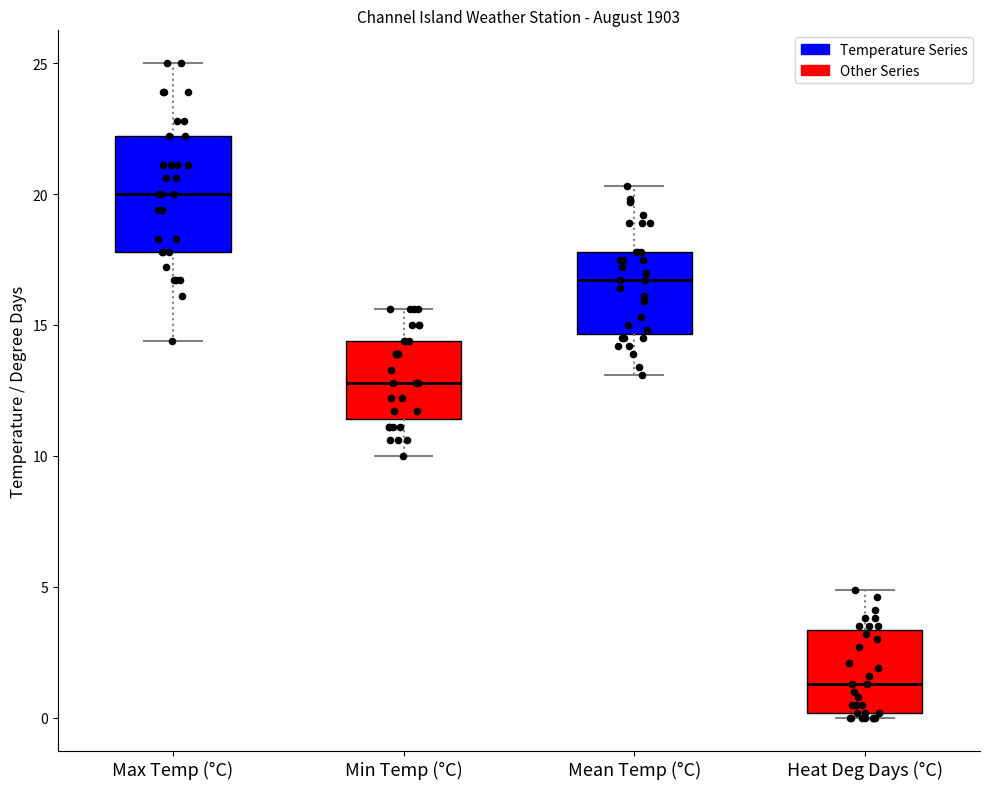

Where does the upper whisker of the box for Heat Deg Days (°C) end on the y-axis? The values are not printed on the chart, so give them approximately, as read against the axis.

5.0